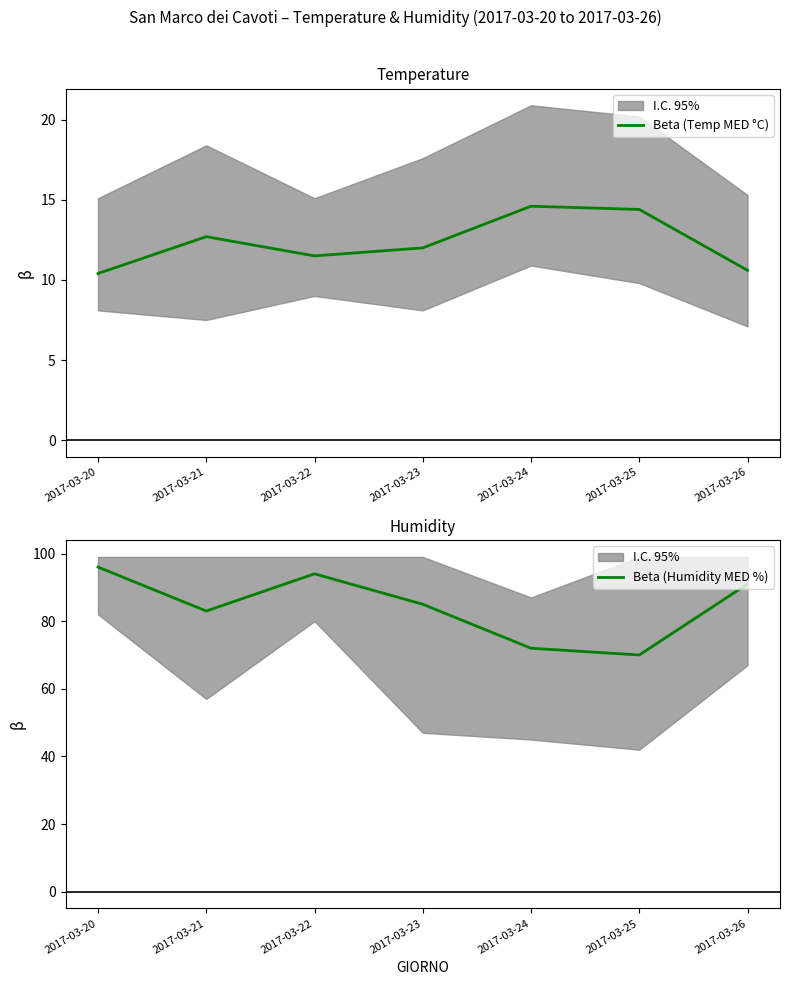

Reading left to right, list all the values displayed in this chart.

Beta (Temp MED °C): 10.4	12.7	11.5	12.0	14.6	14.4	10.6
Beta (Humidity MED %): 96.0	83.0	94.0	85.0	72.0	70.0	91.0